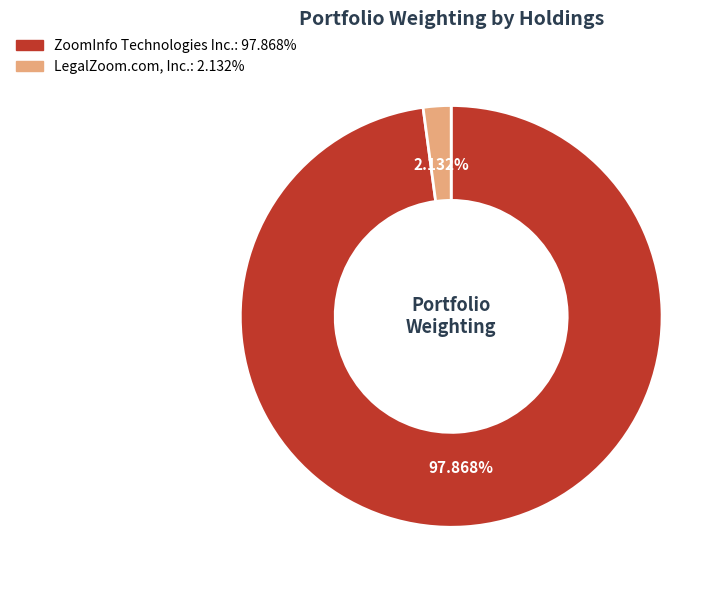

Does ZoomInfo Technologies Inc. represent more than half of the total?

Yes